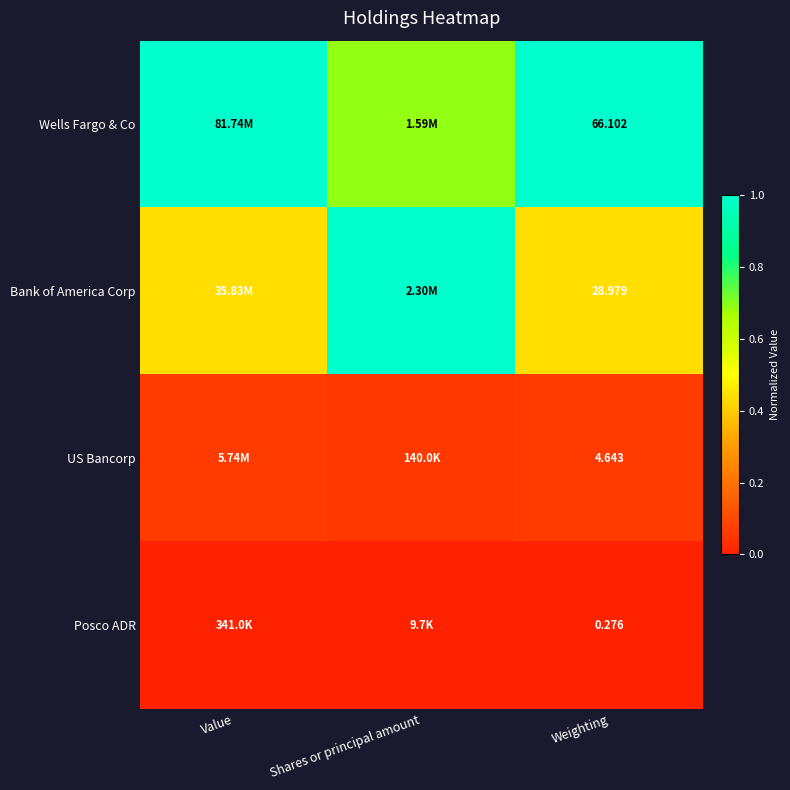

At Shares or principal amount, list the series in order from largest to smallest.

Bank of America Corp, Wells Fargo & Co, US Bancorp, Posco ADR